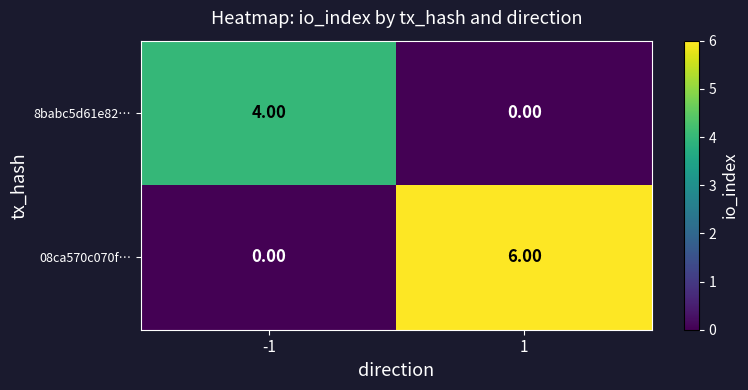

What is the total value across all series at 1?

6